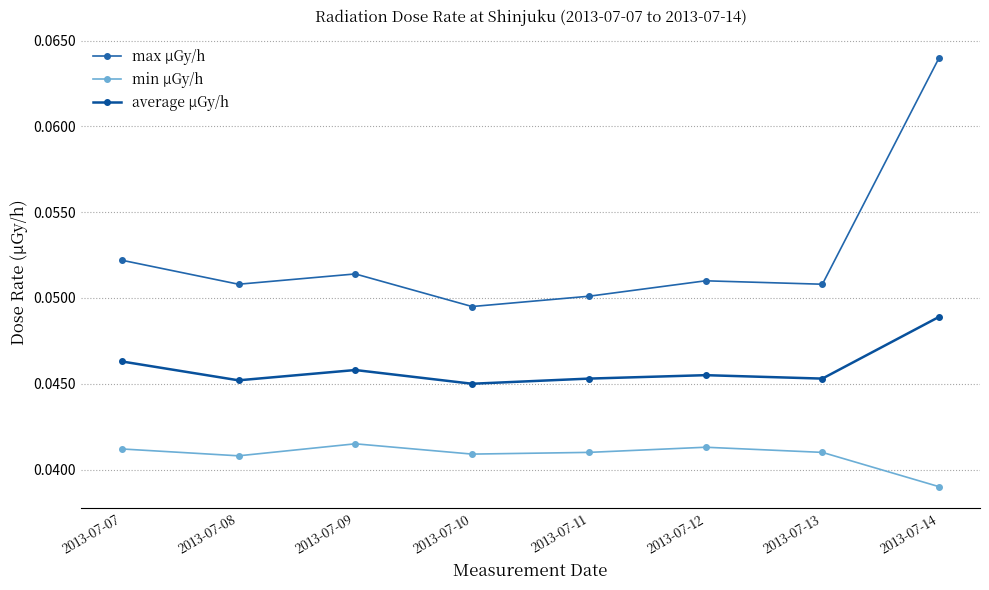

At which category does the chart reach its peak across all series?

2013-07-14